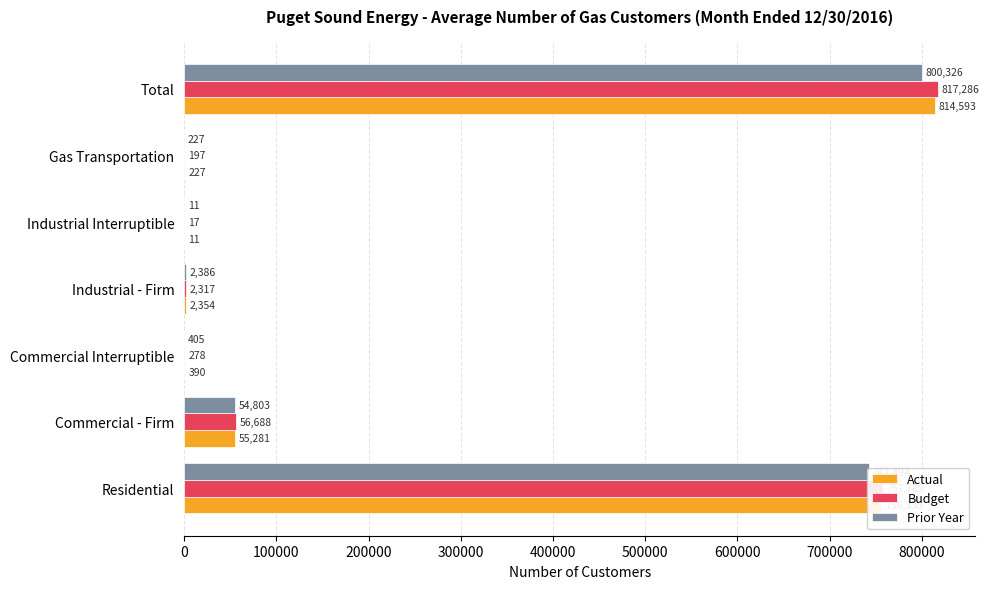

True or false: Actual has a value of 814593 at Total.

True